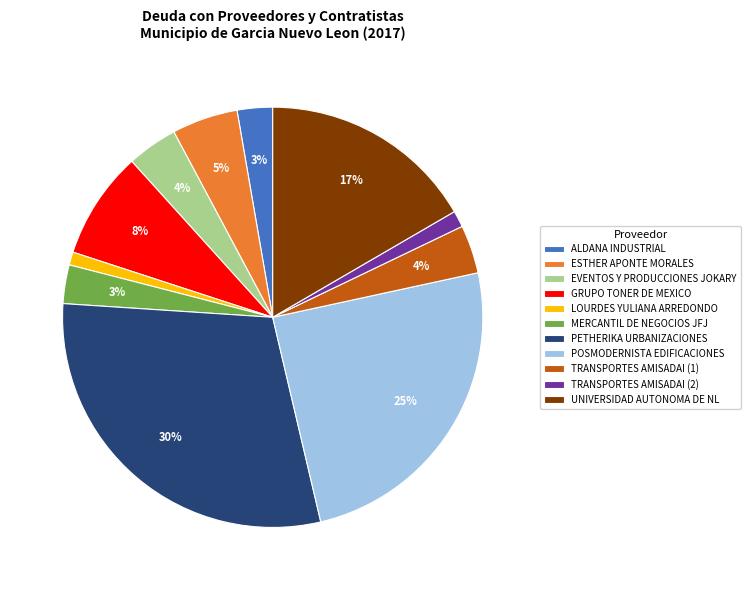

Is there a majority slice in this chart?

No